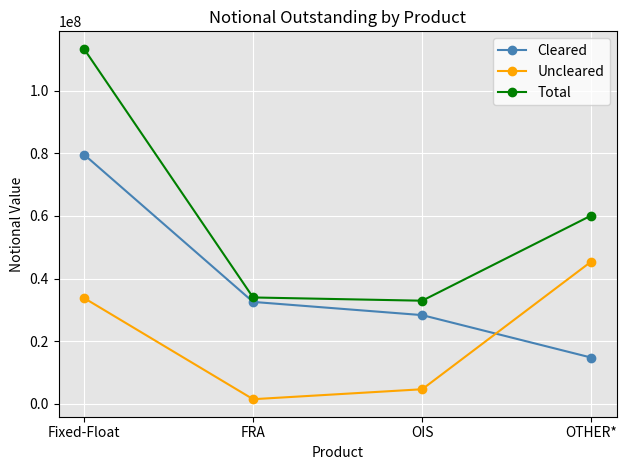

List the series in order of their overall mean, lowest first.

Uncleared, Cleared, Total